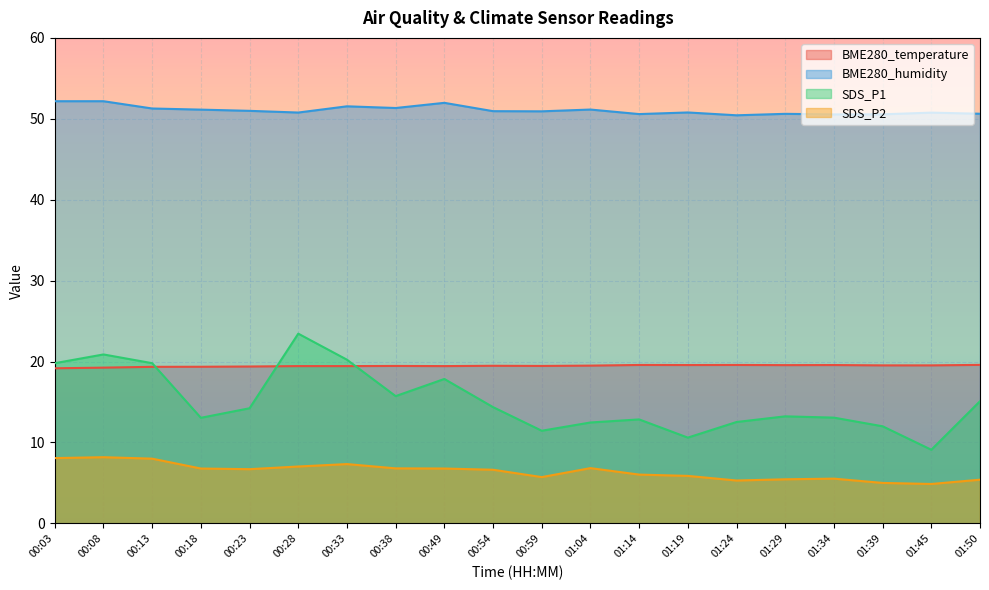

How many values in the SDS_P2 series exceed 6?

12